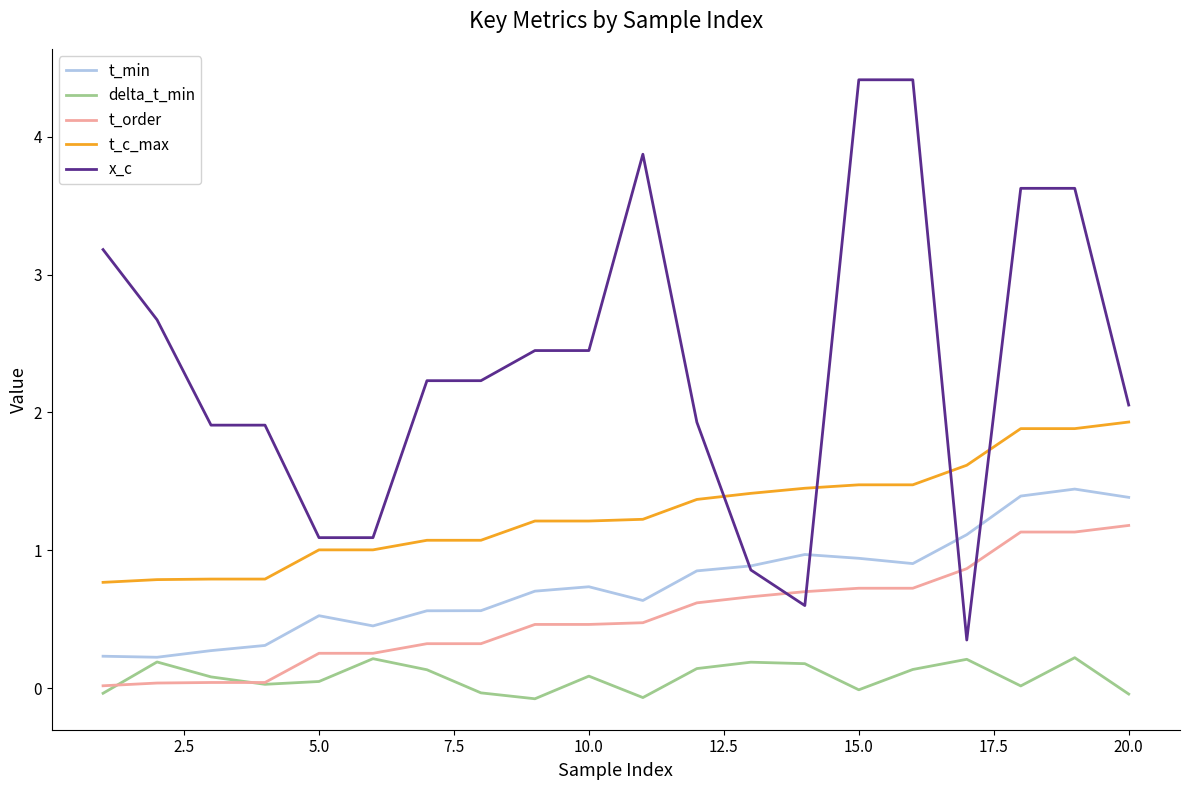

List the series in order of their peak value, highest first.

x_c, t_c_max, t_min, t_order, delta_t_min